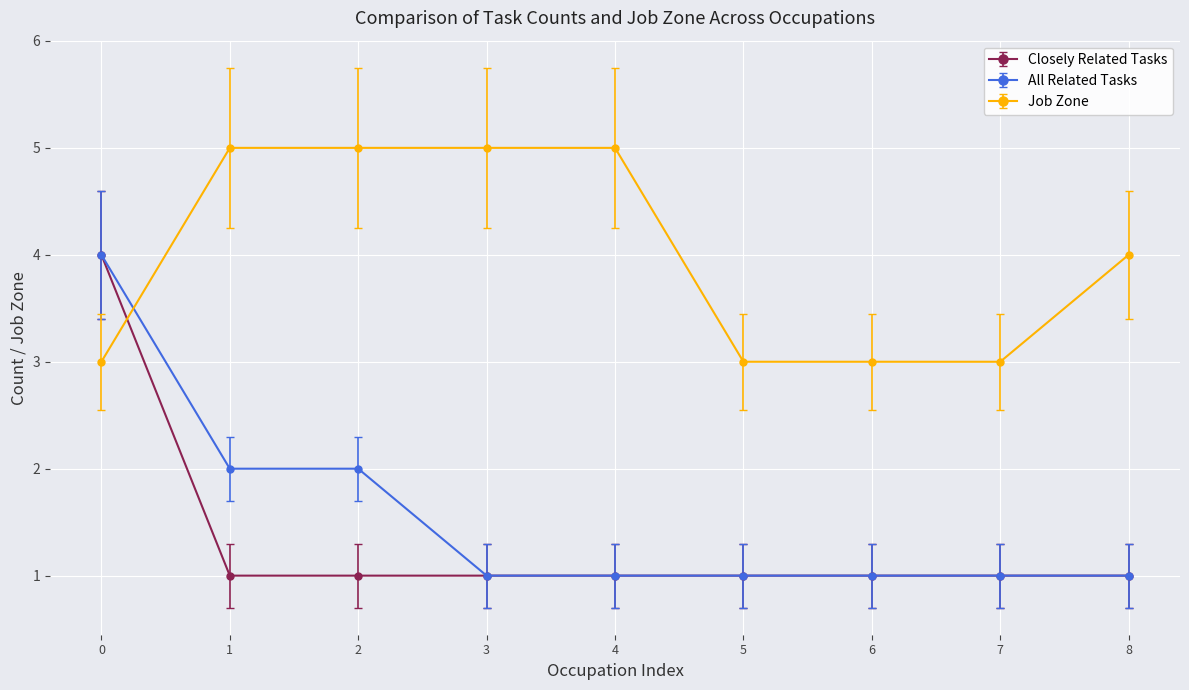

At 1, list the series in order from largest to smallest.

Job Zone, All Related Tasks, Closely Related Tasks